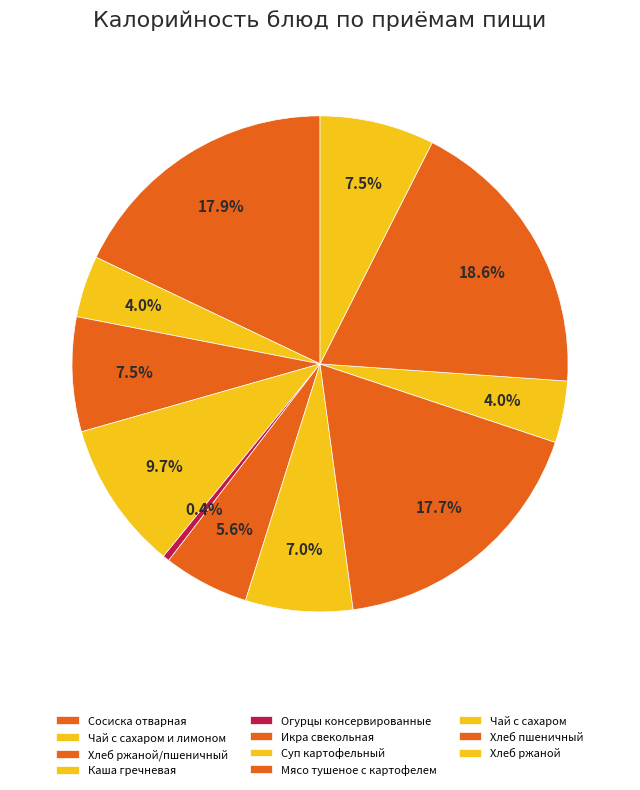

To the nearest percent, what is the combined percentage of Огурцы консервированные and Хлеб ржаной?

8%